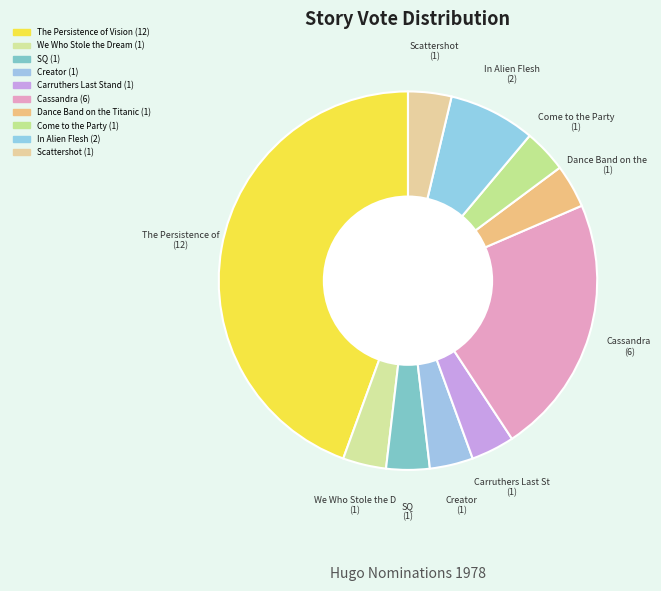

To the nearest percent, what portion does Creator represent?

4%